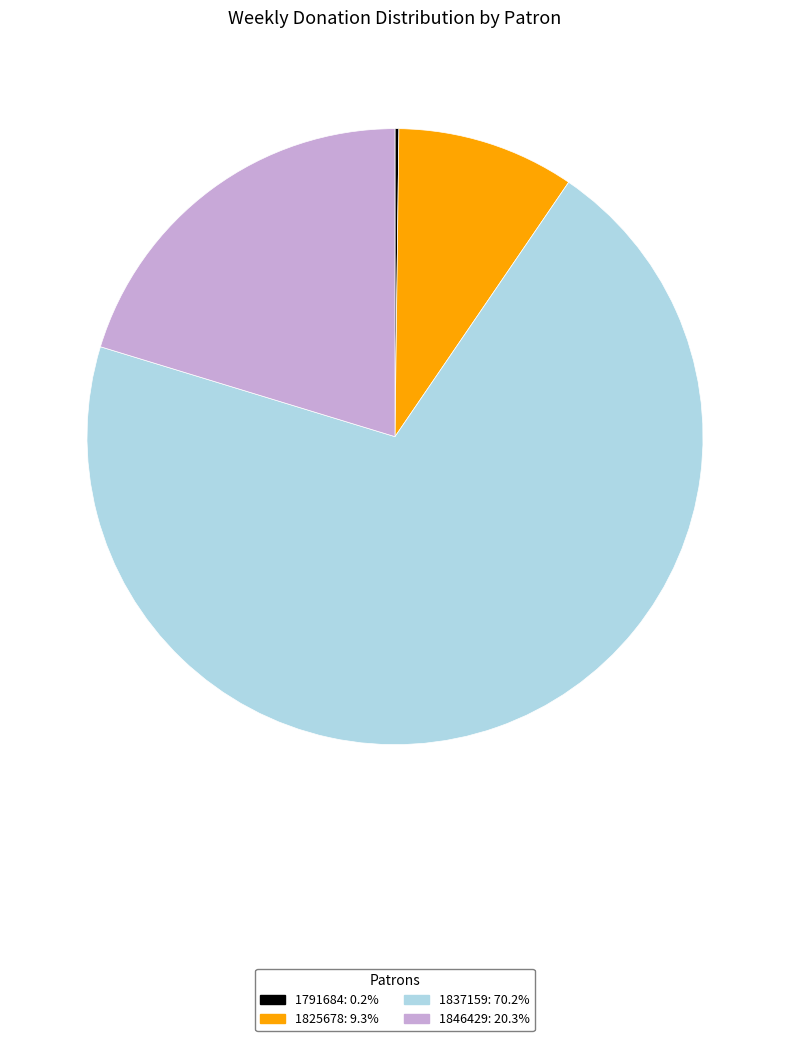

Is 1825678: 9.3% the majority of the pie?

No